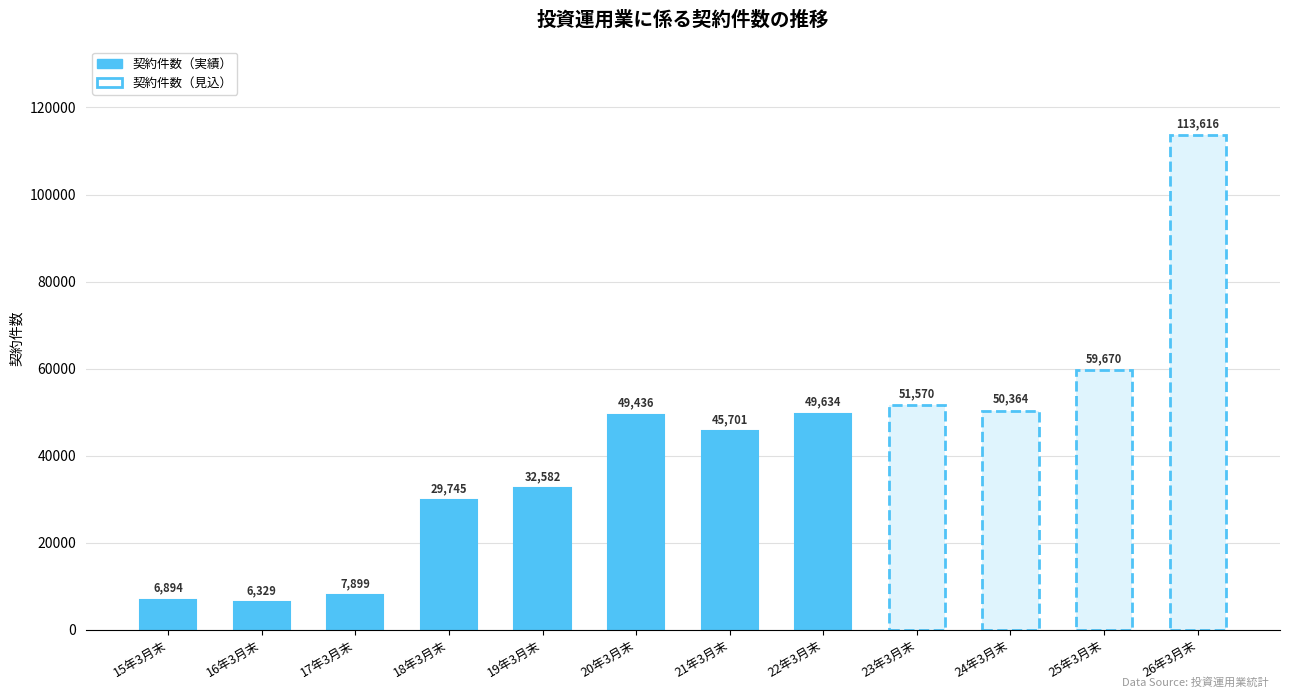

What is the label of the 8th bar from the left?

22年3月末